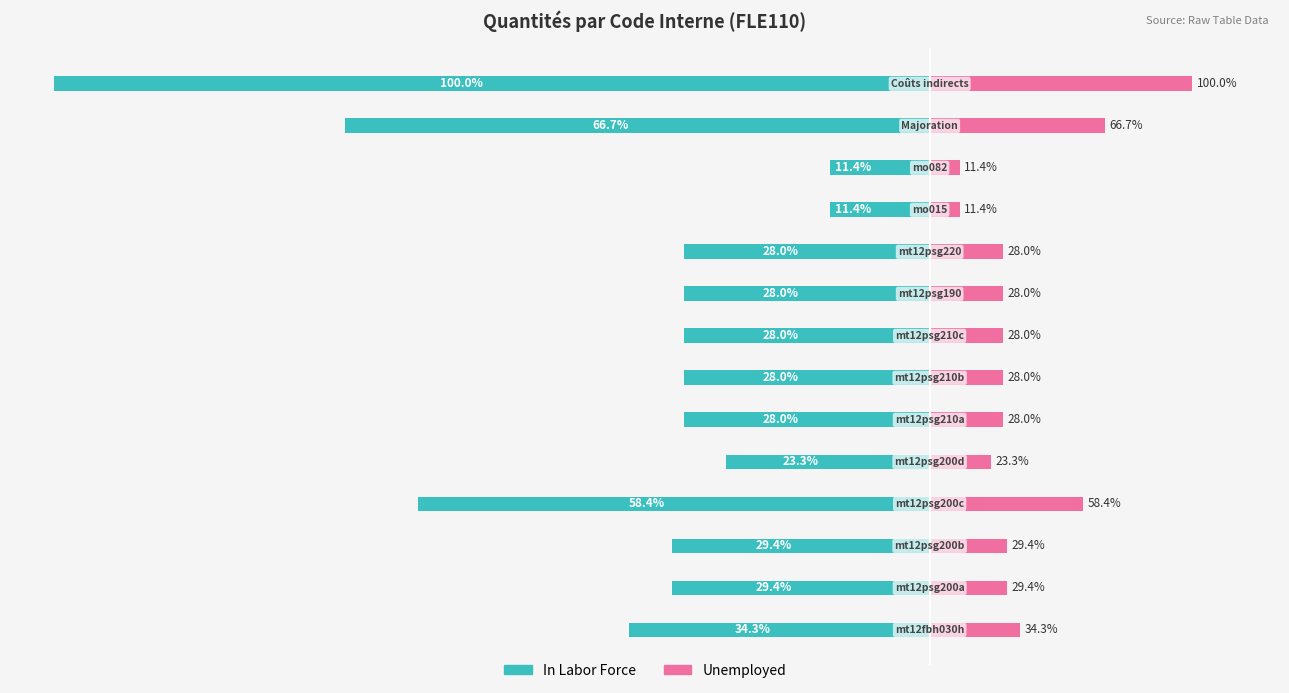

Count the number of data series in this chart.

2